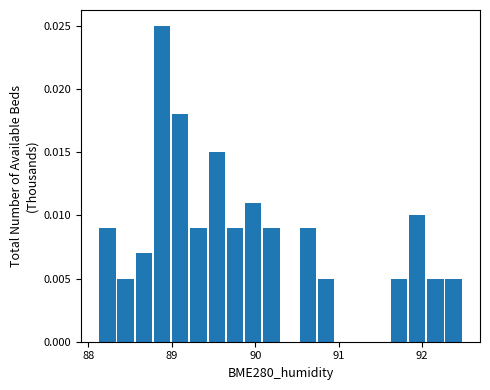

Read against the x-axis, roughly where is the centre of the tallest bar?

88.9